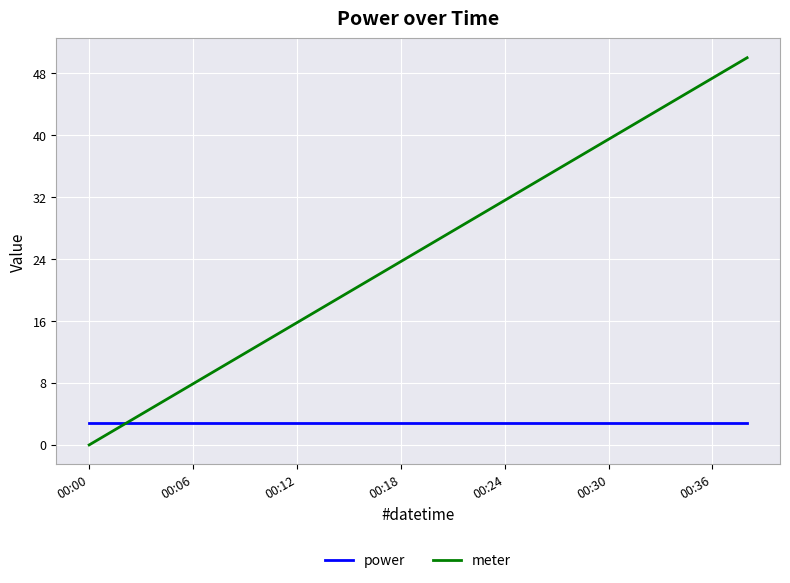

What is the minimum value for power?

2.8